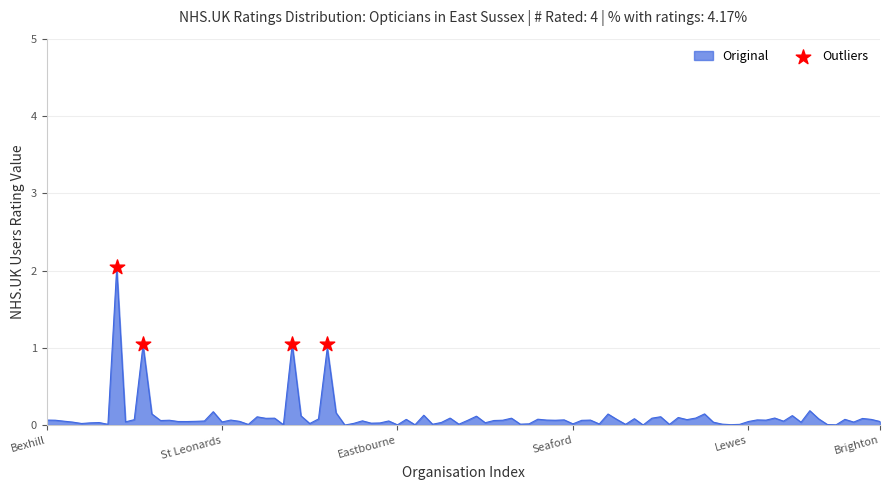

Which has a higher value, Bexhill or Eastbourne?

Bexhill